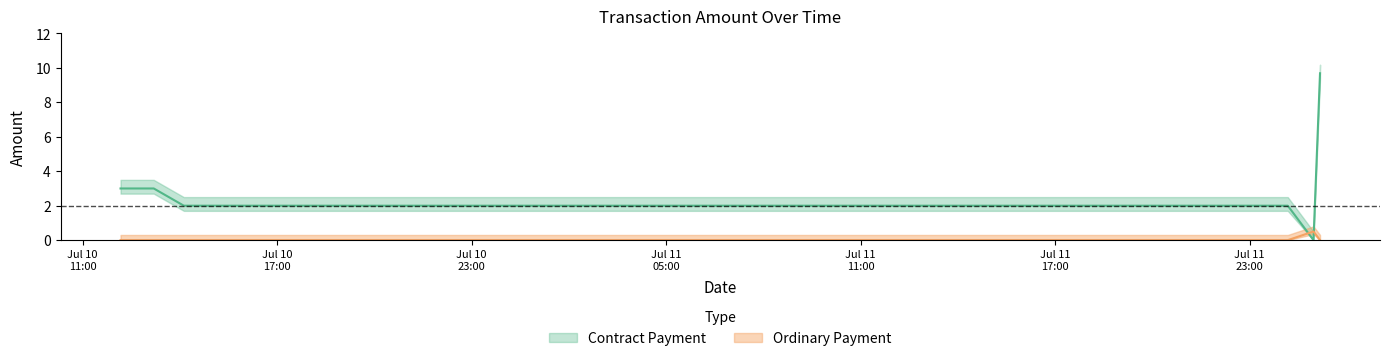

How many values in the Contract Payment series are below 2?

1